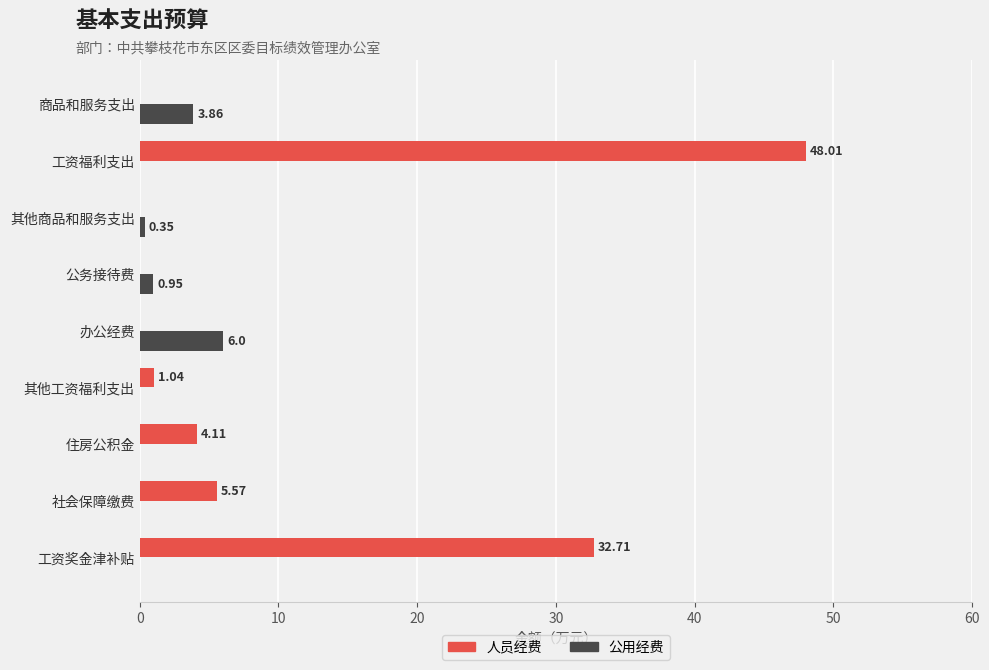

At which label does 公用经费 reach its peak?

办公经费